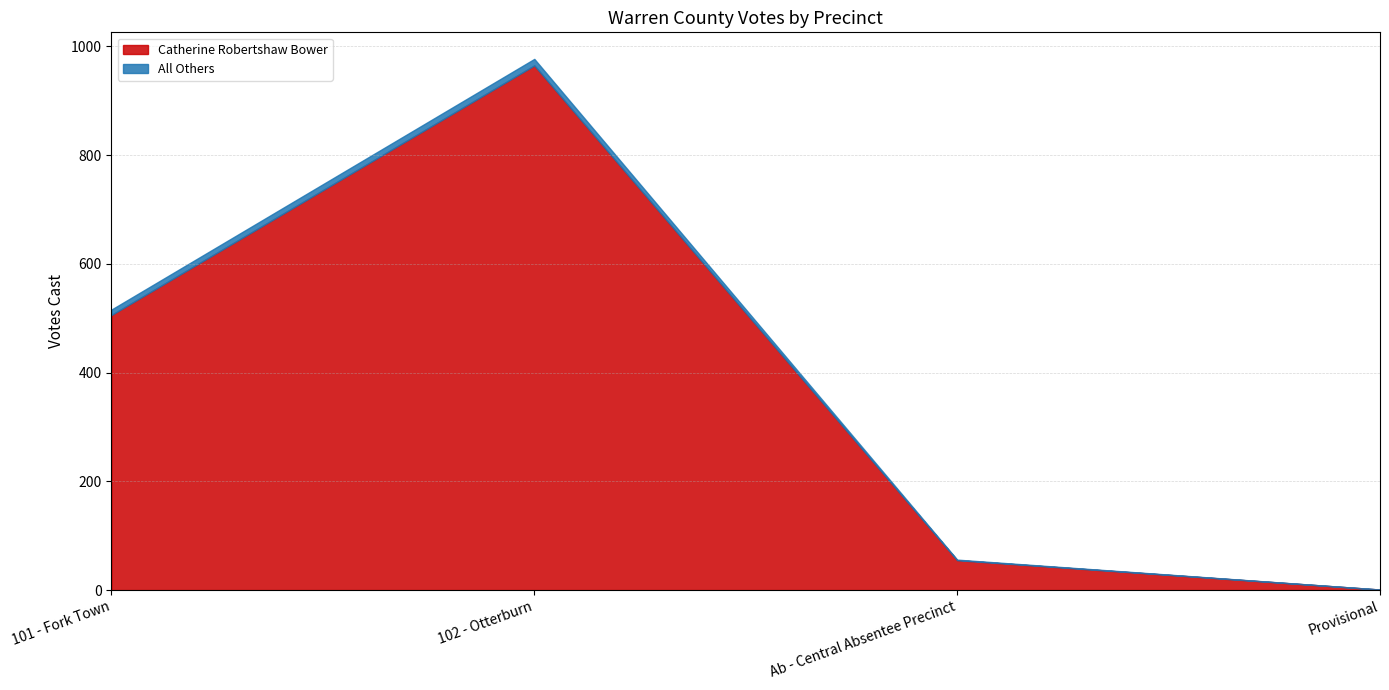

True or false: All Others and Catherine Robertshaw Bower cross at least once.

False